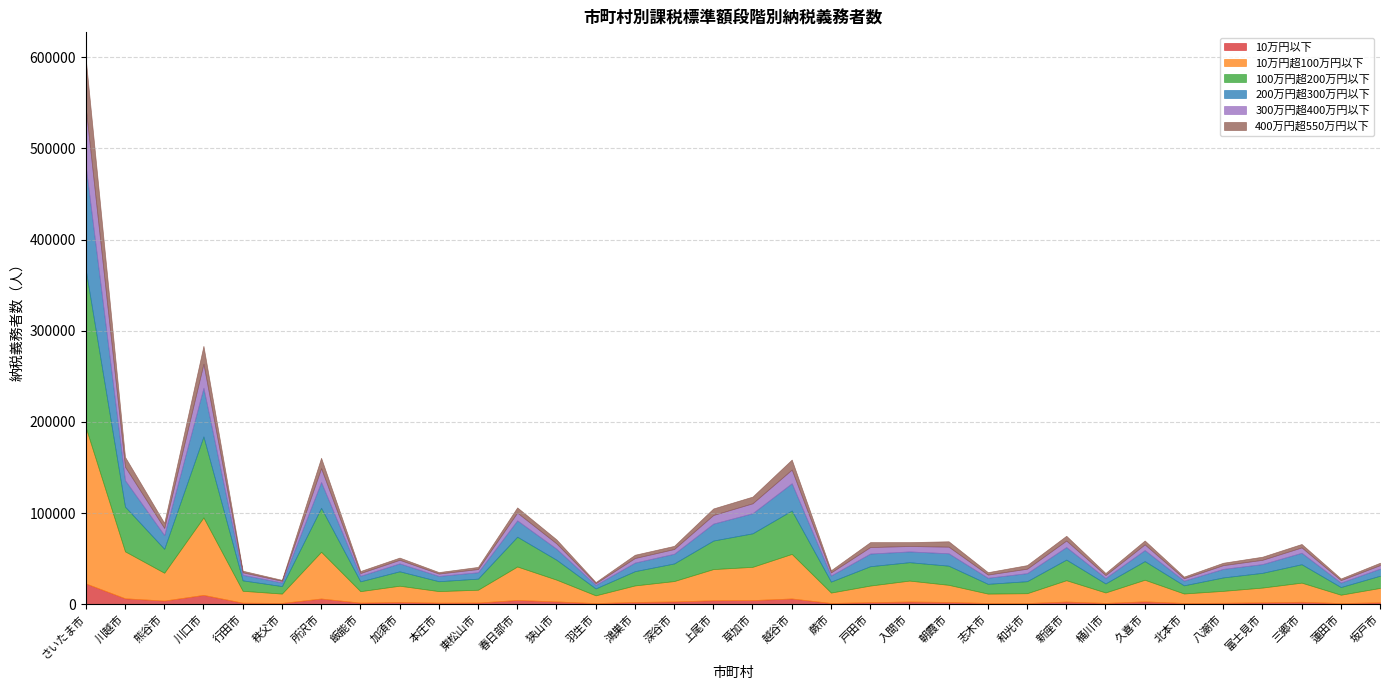

Reading right to left, transcribe all the data shown in this chart.

10万円以下: 坂戸市=2007	蓮田市=1185	三郷市=2641	富士見市=2004	八潮市=1504	北本市=1308	久喜市=3081	桶川市=1377	新座市=2867	和光市=1200	志木市=1257	朝霞市=2429	入間市=2910	戸田市=2205	蕨市=1286	越谷市=6243	草加市=4458	上尾市=4309	深谷市=2976	鴻巣市=2398	羽生市=1184	狭山市=3017	春日部市=4608	東松山市=1776	本庄市=1652	加須市=2437	飯能市=1666	所沢市=6205	秩父市=1348	行田市=1618	川口市=10181	熊谷市=3922	川越市=6443	さいたま市=22735
10万円超100万円以下: 坂戸市=15812	蓮田市=9177	三郷市=20969	富士見市=16196	八潮市=13092	北本市=10395	久喜市=23692	桶川市=11455	新座市=23407	和光市=10818	志木市=10331	朝霞市=18778	入間市=22946	戸田市=18198	蕨市=11423	越谷市=48894	草加市=36476	上尾市=34172	深谷市=22365	鴻巣市=18140	羽生市=8490	狭山市=23876	春日部市=36715	東松山市=14067	本庄市=12662	加須市=17796	飯能市=12588	所沢市=51282	秩父市=10255	行田市=13045	川口市=84992	熊谷市=30531	川越市=51509	さいたま市=171108
100万円超200万円以下: 坂戸市=13404	蓮田市=8411	三郷市=20217	富士見市=16170	八潮市=14730	北本市=8957	久喜市=20474	桶川市=9900	新座市=22632	和光市=13184	志木市=10709	朝霞市=21005	入間市=20190	戸田市=21234	蕨市=12040	越谷市=47619	草加市=36785	上尾市=31314	深谷市=19327	鴻巣市=15673	羽生市=7597	狭山市=21863	春日部市=32693	東松山市=12188	本庄市=10859	加須市=15818	飯能市=10794	所沢市=48202	秩父市=8232	行田市=11470	川口市=88847	熊谷市=26288	川越市=49096	さいたま市=172714
200万円超300万円以下: 坂戸市=7777	蓮田市=4936	三郷市=12555	富士見市=9593	八潮市=9384	北本市=5138	久喜市=12131	桶川市=6009	新座市=13780	和光市=8839	志木市=6661	朝霞市=13615	入間市=11831	戸田市=13885	蕨市=6717	越谷市=29915	草加市=22054	上尾市=18598	深谷市=10641	鴻巣市=9419	羽生市=3887	狭山市=12075	春日部市=17908	東松山市=6994	本庄市=5771	加須市=8677	飯能市=6063	所沢市=28279	秩父市=3978	行田市=6061	川口市=53374	熊谷市=15046	川越市=28943	さいたま市=113689
300万円超400万円以下: 坂戸市=3827	蓮田市=2659	三郷市=5886	富士見市=4697	八潮市=4093	北本市=2593	久喜市=6203	桶川市=3136	新座市=7122	和光市=4876	志木市=3515	朝霞市=7247	入間市=5936	戸田市=7133	蕨市=3341	越谷市=14981	草加市=10892	上尾市=9459	深谷市=5172	鴻巣市=4997	羽生市=1838	狭山市=5850	春日部市=8514	東松山市=3498	本庄市=2623	加須市=3945	飯能市=3015	所沢市=15203	秩父市=1793	行田市=2743	川口市=26426	熊谷市=7781	川越市=14826	さいたま市=63756
400万円超550万円以下: 坂戸市=2644	蓮田市=1829	三郷市=3764	富士見市=3425	八潮市=2658	北本市=1836	久喜市=4280	桶川市=2317	新座市=5216	和光市=3935	志木市=2639	朝霞市=5918	入間市=4253	戸田市=5401	蕨市=2420	越谷市=10985	草加市=7358	上尾市=7161	深谷市=3488	鴻巣市=3602	羽生市=1242	狭山市=4379	春日部市=5729	東松山市=2360	本庄市=1641	加須市=2426	飯能市=2243	所沢市=11455	秩父市=1070	行田市=1778	川口市=19576	熊谷市=5594	川越市=10778	さいたま市=53487